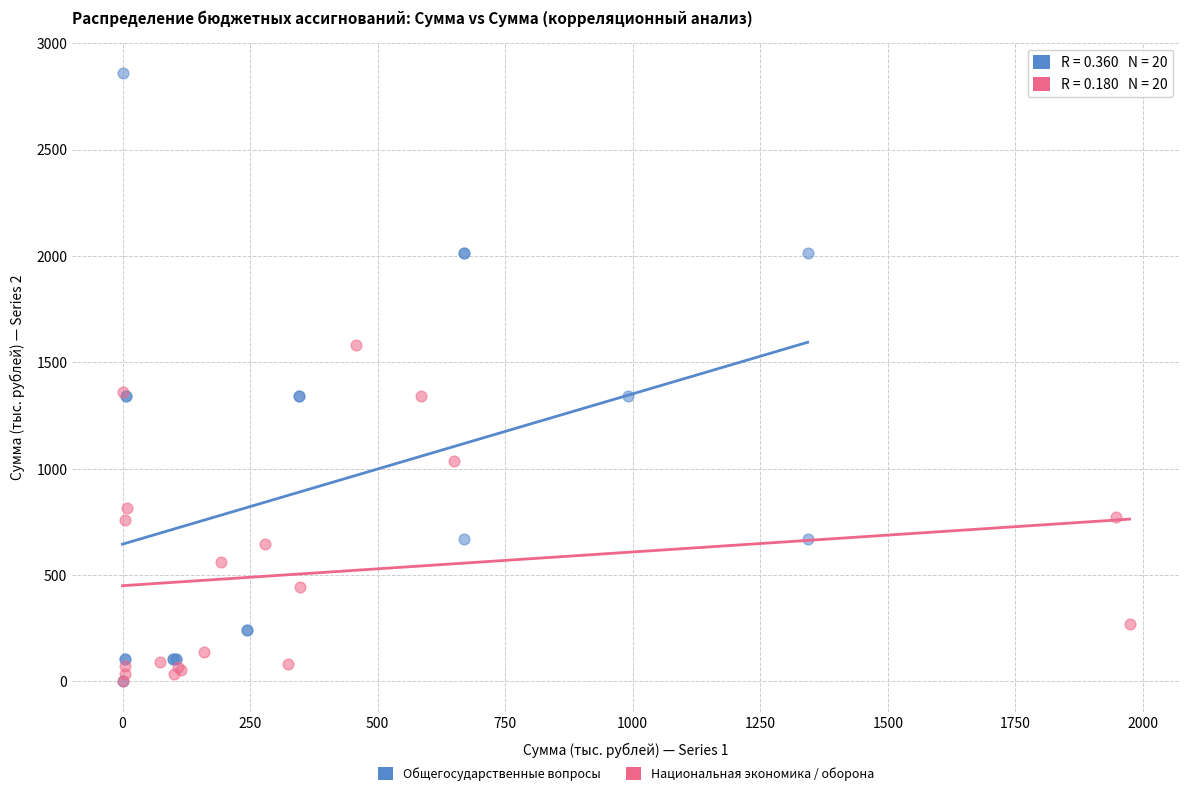

Which series reaches the maximum Y coordinate?

Общегосударственные вопросы